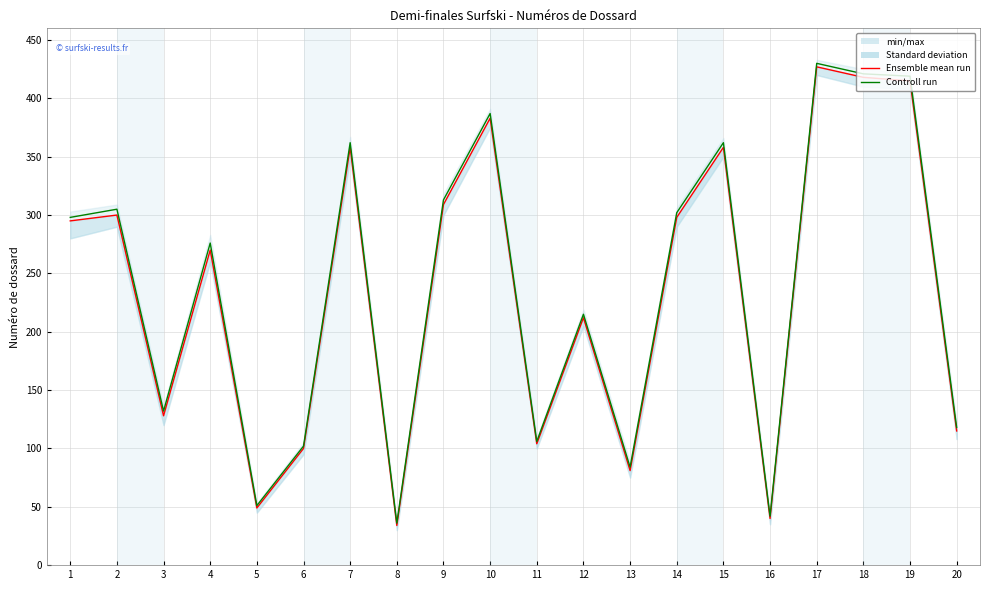

The value of Controll run at 3 is 236. True or false?

False